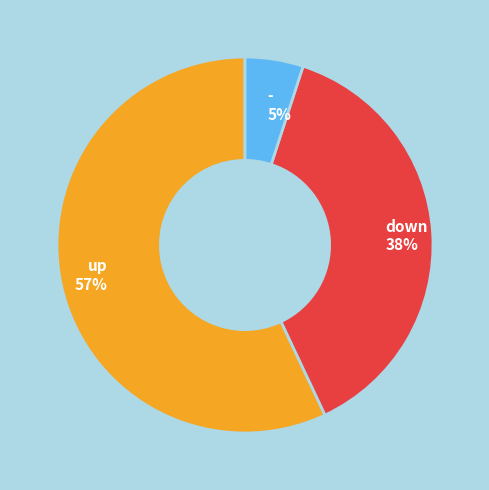

Which slice is the largest?

up